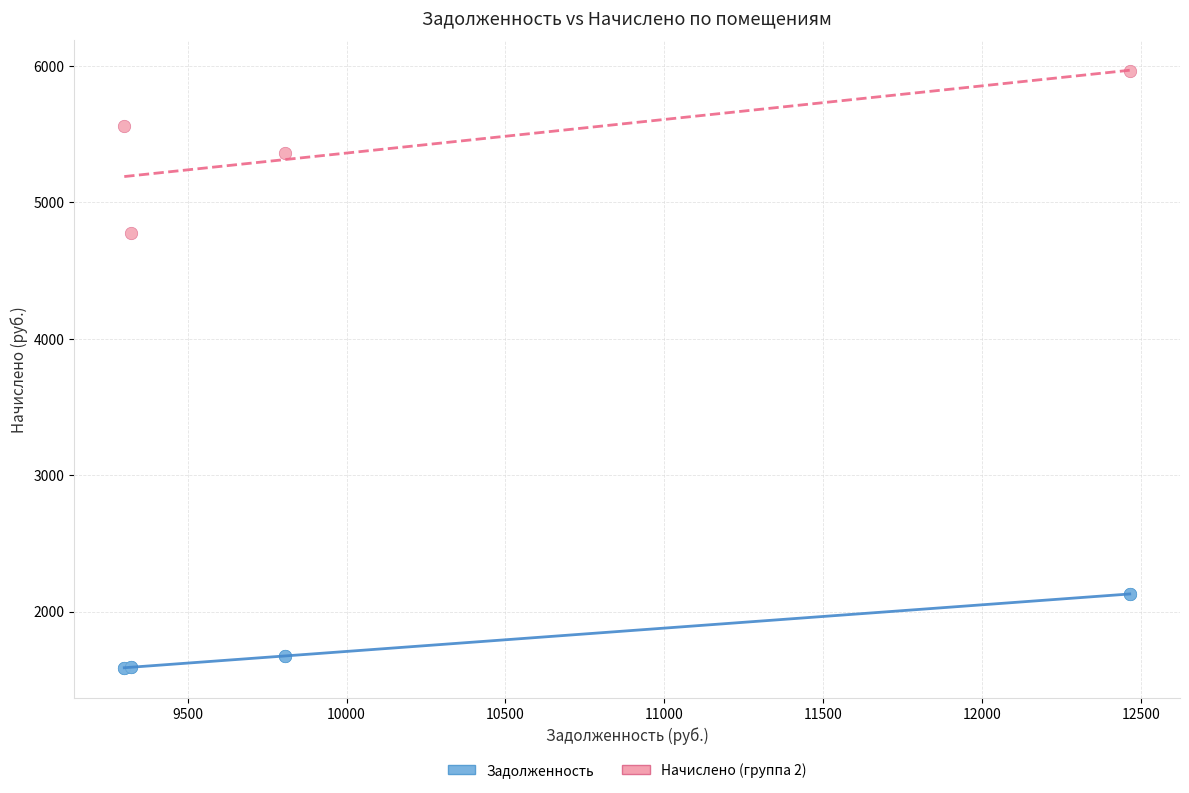

Which series contains the highest Y value?

Начислено (группа 2)